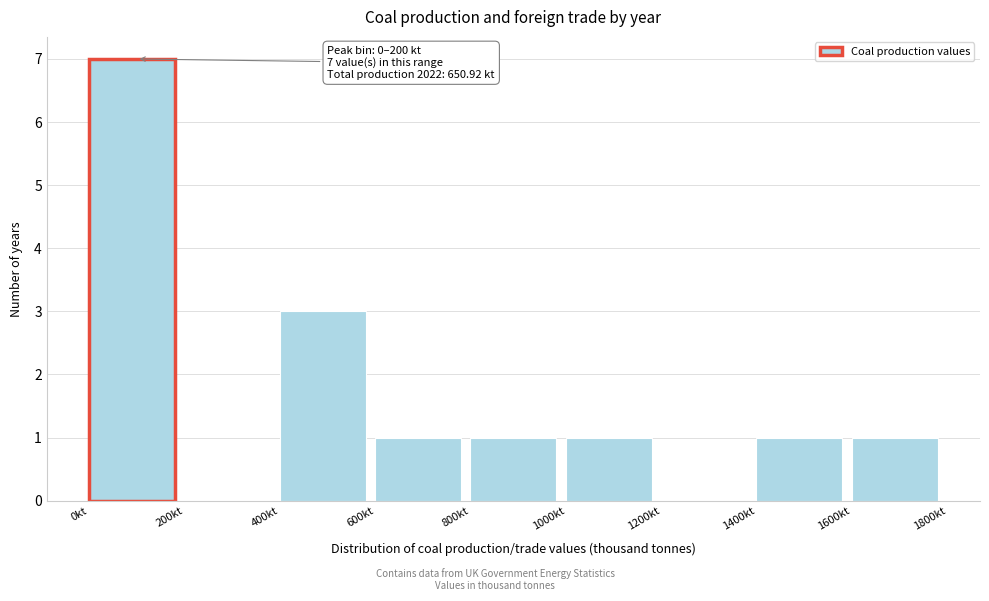

Which range on the x-axis has the tallest bar?

0 to 200